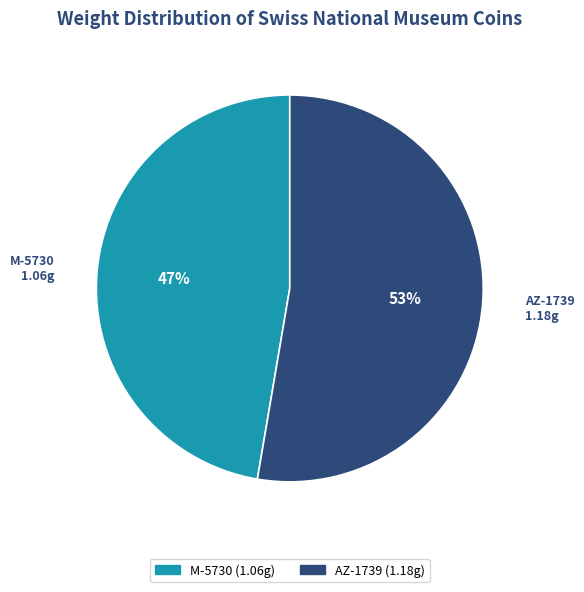

Which has a higher value, M-5730 or AZ-1739?

AZ-1739